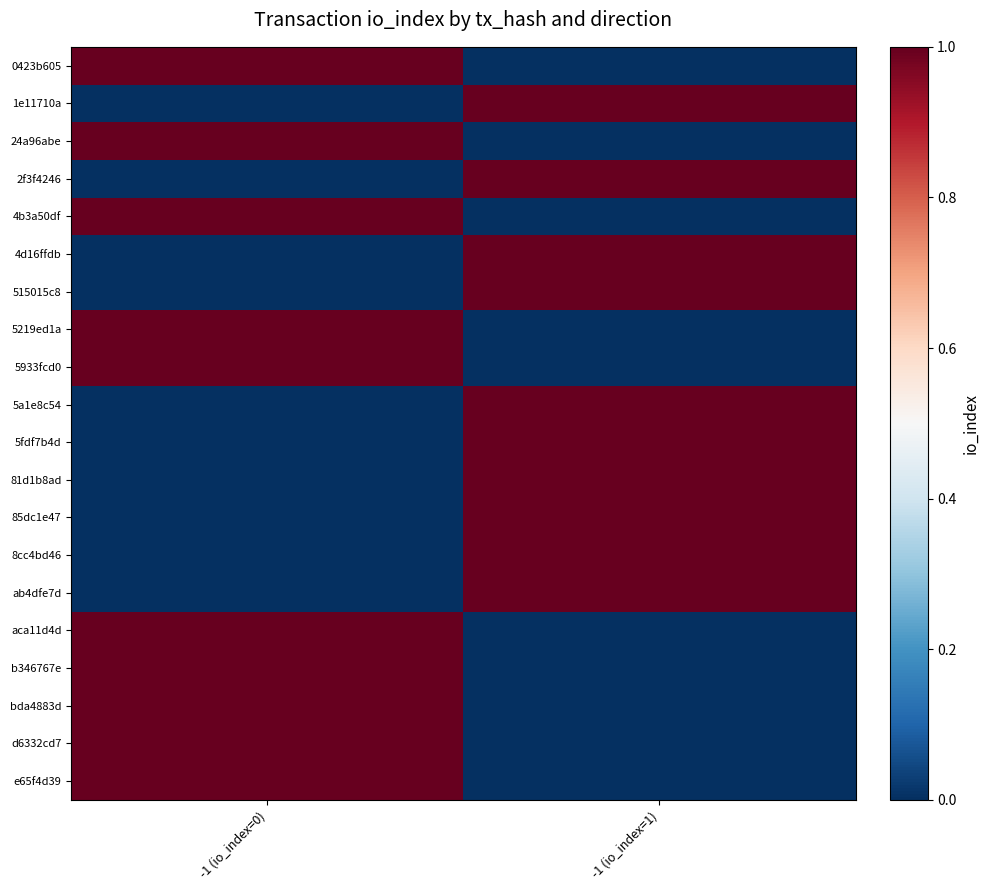

Reading right to left, transcribe all the data shown in this chart.

0423b605: -1 (io_index=1)=0	-1 (io_index=0)=1
1e11710a: -1 (io_index=1)=1	-1 (io_index=0)=0
24a96abe: -1 (io_index=1)=0	-1 (io_index=0)=1
2f3f4246: -1 (io_index=1)=1	-1 (io_index=0)=0
4b3a50df: -1 (io_index=1)=0	-1 (io_index=0)=1
4d16ffdb: -1 (io_index=1)=1	-1 (io_index=0)=0
515015c8: -1 (io_index=1)=1	-1 (io_index=0)=0
5219ed1a: -1 (io_index=1)=0	-1 (io_index=0)=1
5933fcd0: -1 (io_index=1)=0	-1 (io_index=0)=1
5a1e8c54: -1 (io_index=1)=1	-1 (io_index=0)=0
5fdf7b4d: -1 (io_index=1)=1	-1 (io_index=0)=0
81d1b8ad: -1 (io_index=1)=1	-1 (io_index=0)=0
85dc1e47: -1 (io_index=1)=1	-1 (io_index=0)=0
8cc4bd46: -1 (io_index=1)=1	-1 (io_index=0)=0
ab4dfe7d: -1 (io_index=1)=1	-1 (io_index=0)=0
aca11d4d: -1 (io_index=1)=0	-1 (io_index=0)=1
b346767e: -1 (io_index=1)=0	-1 (io_index=0)=1
bda4883d: -1 (io_index=1)=0	-1 (io_index=0)=1
d6332cd7: -1 (io_index=1)=0	-1 (io_index=0)=1
e65f4d39: -1 (io_index=1)=0	-1 (io_index=0)=1